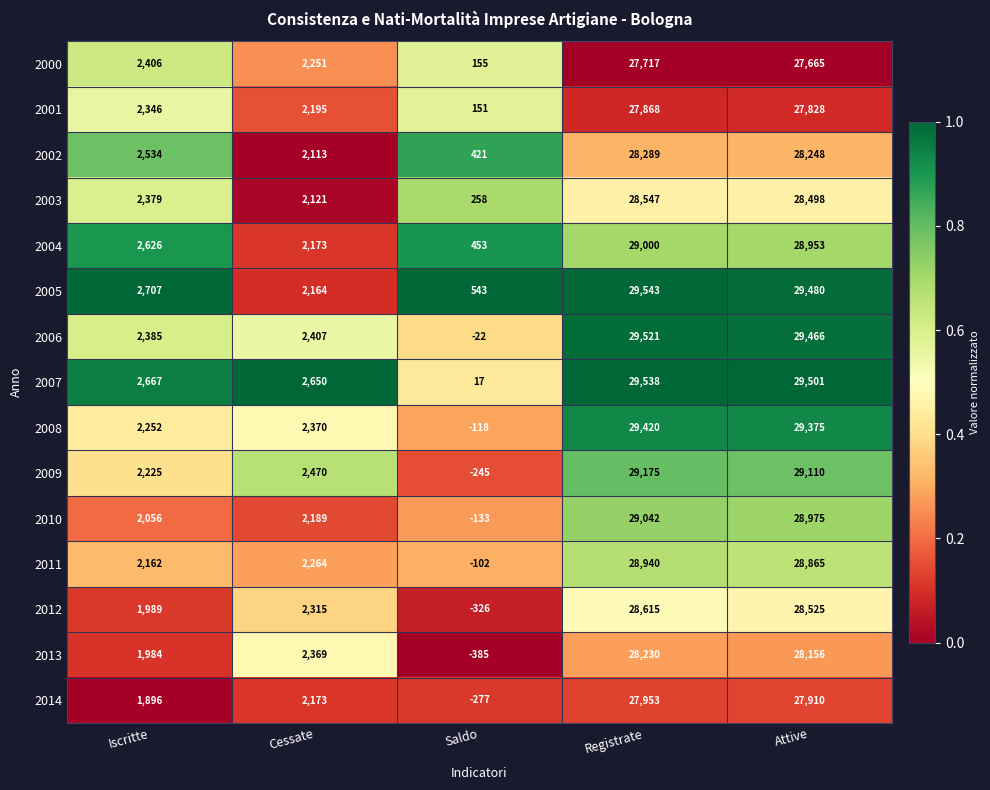

What is the approximate value of 2000 at Registrate, to the nearest 50?

27700